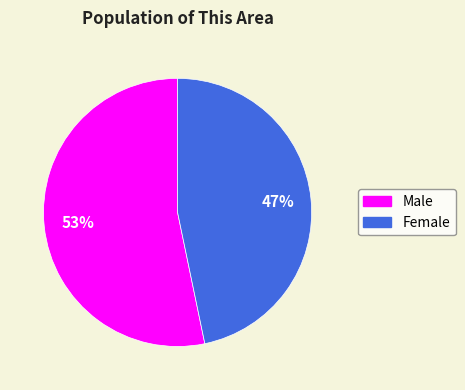

What is the ratio of the value at Female to the value at Male?

0.9